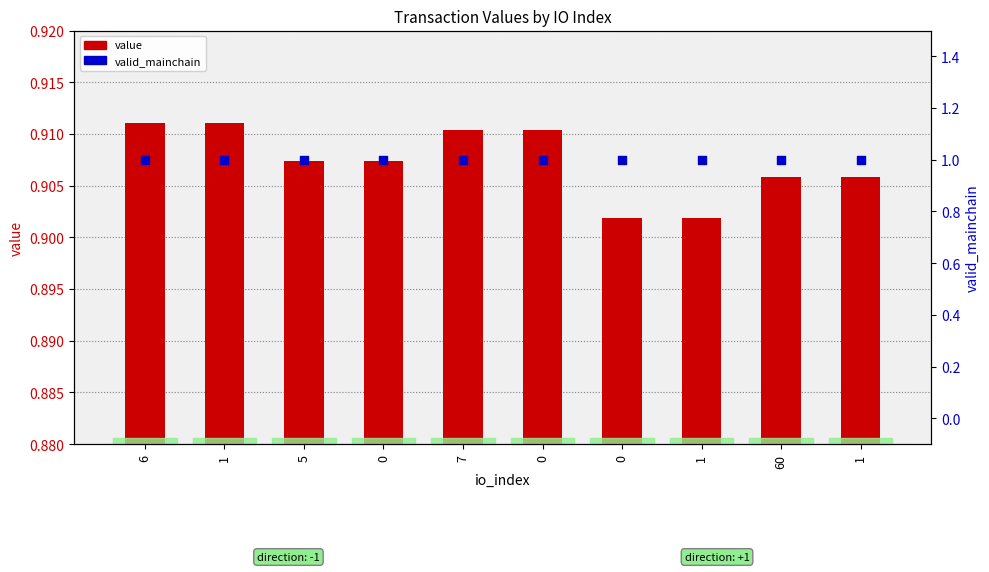

What is the total value across all series at 0?

1.9